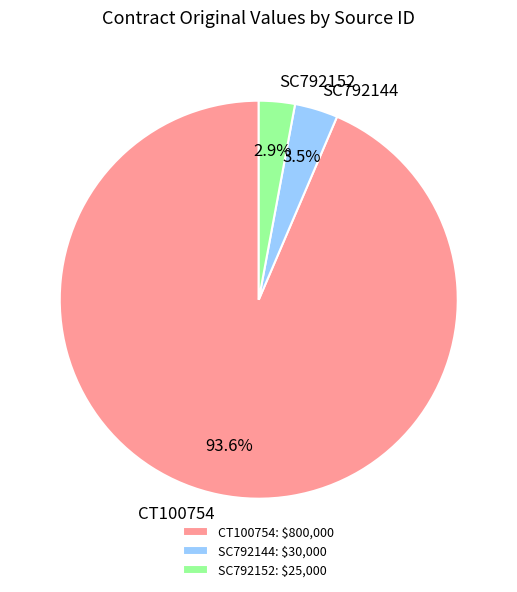

What portion of the pie excludes SC792144?

96.5%